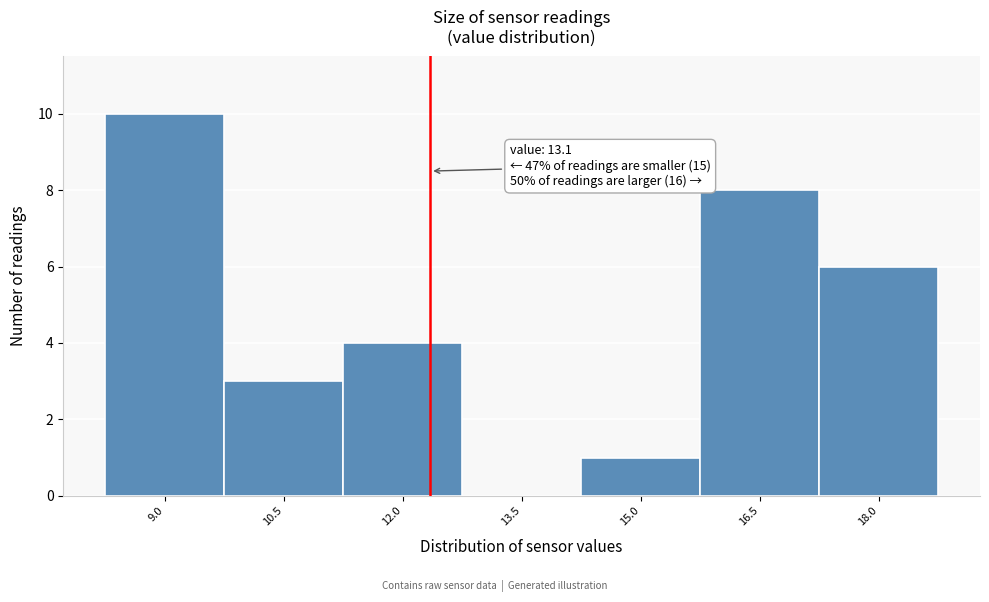

Reading right to left, transcribe all the data shown in this chart.

18.0=6	16.5=8	15.0=1	13.5=0	12.0=4	10.5=3	9.0=10